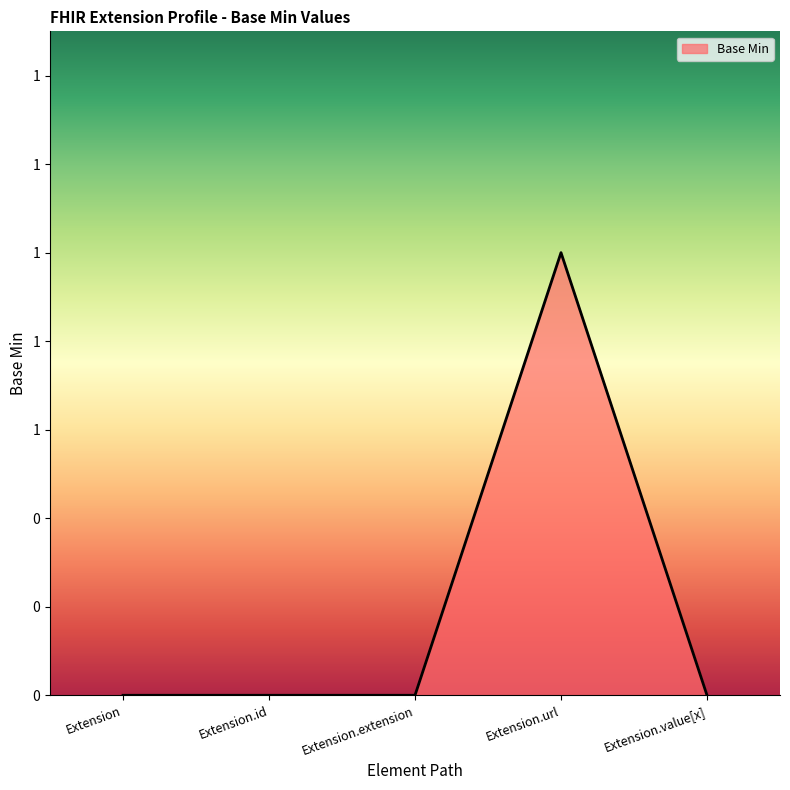

Between Extension.value[x] and Extension.url, which is larger?

Extension.url